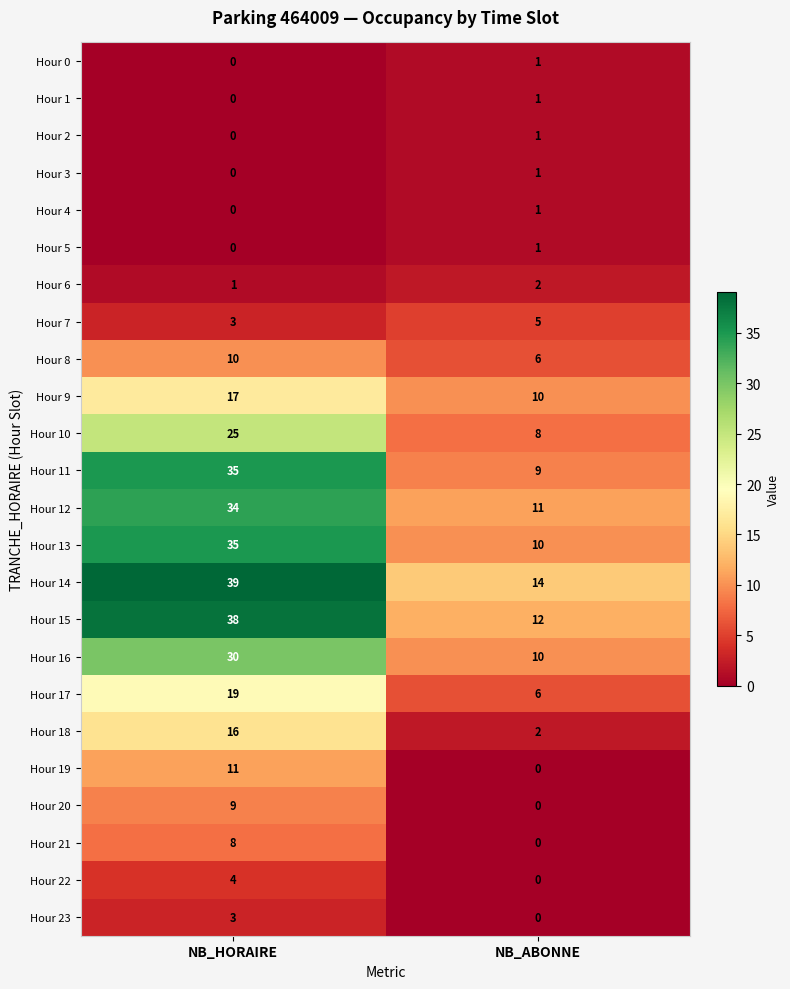

What is the difference between the highest and lowest values at NB_ABONNE?

14